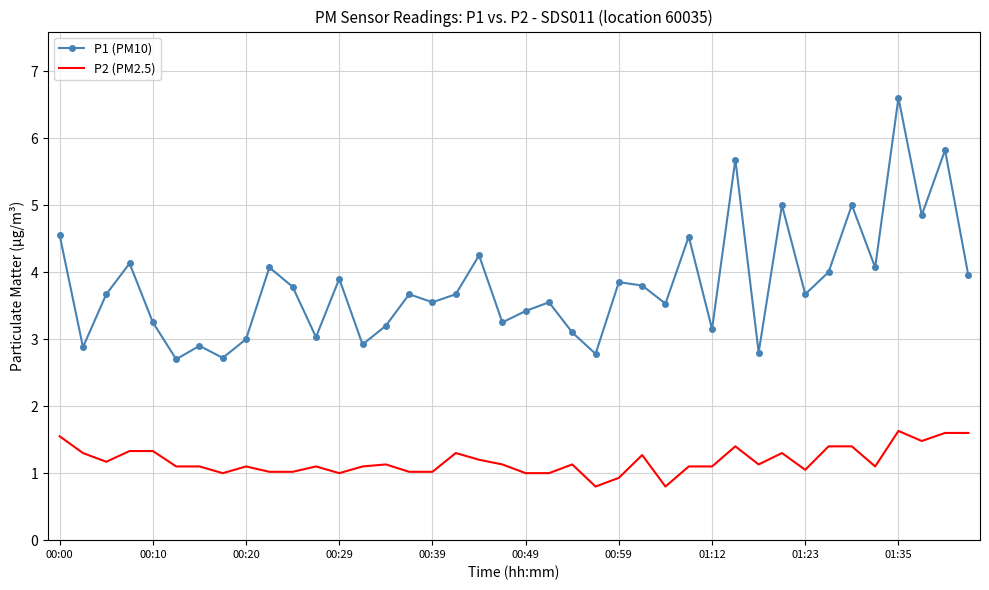

Which series has the widest spread of values?

P1 (PM10)